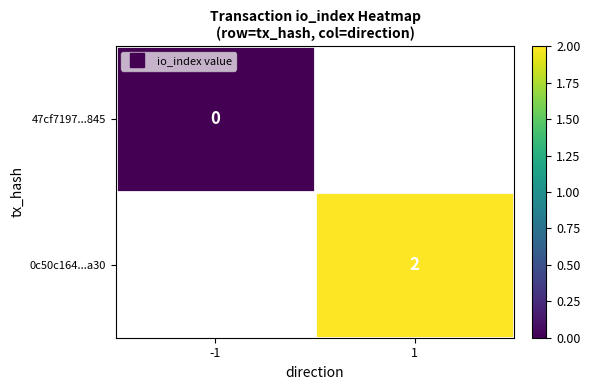

True or false: 0c50c164...a30 has a value of 0.5 at 1.

False